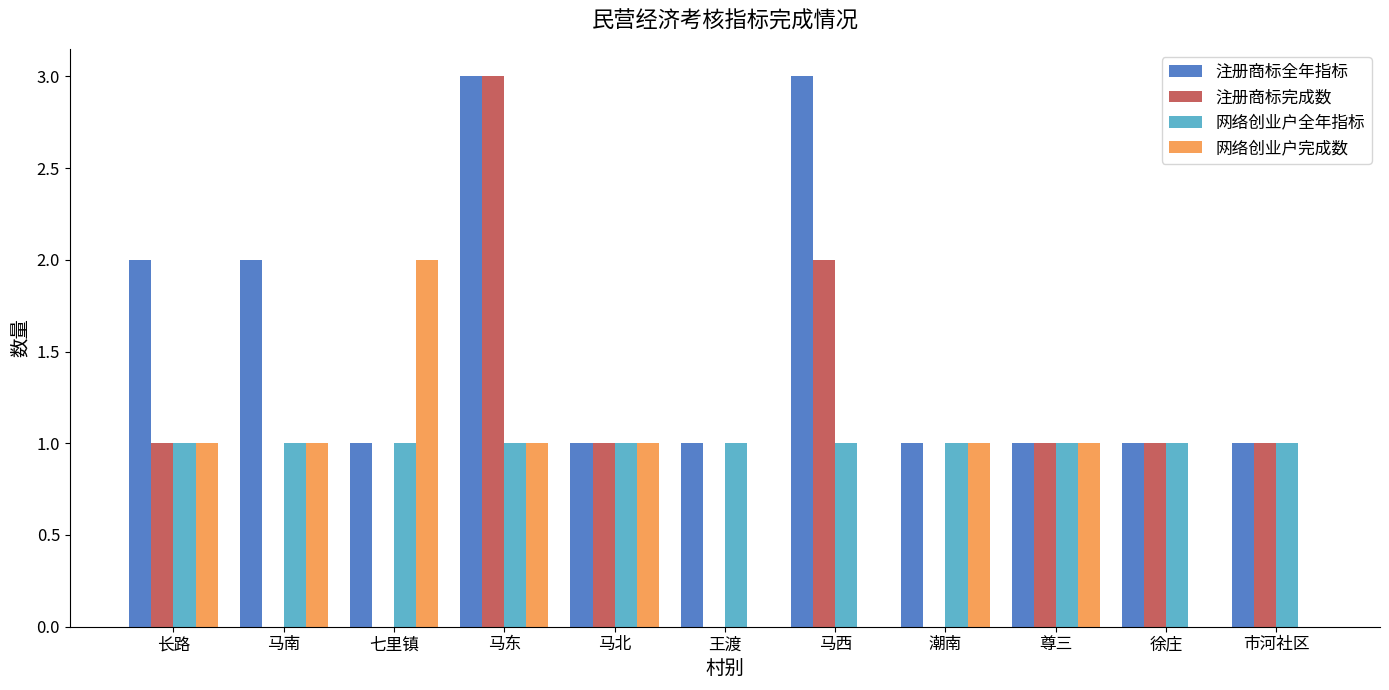

At which category is the sum across all series the highest?

马东